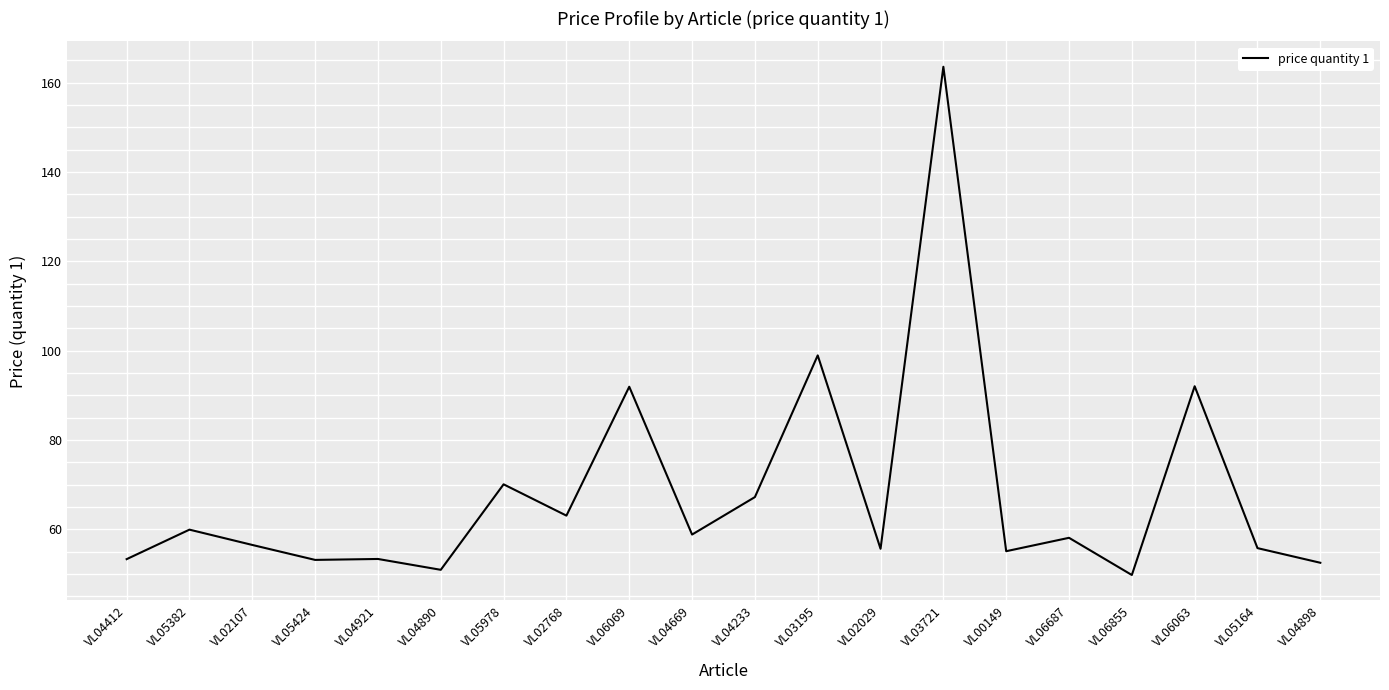

What is the sum of all values?

1359.3